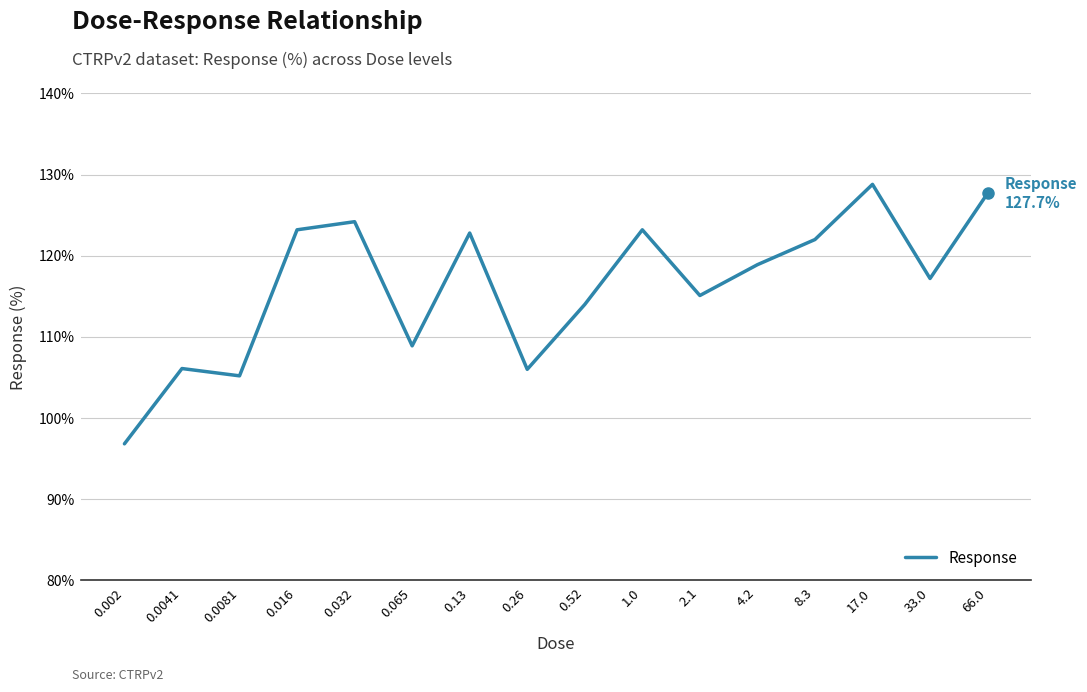

Count the number of categories in the chart.

16